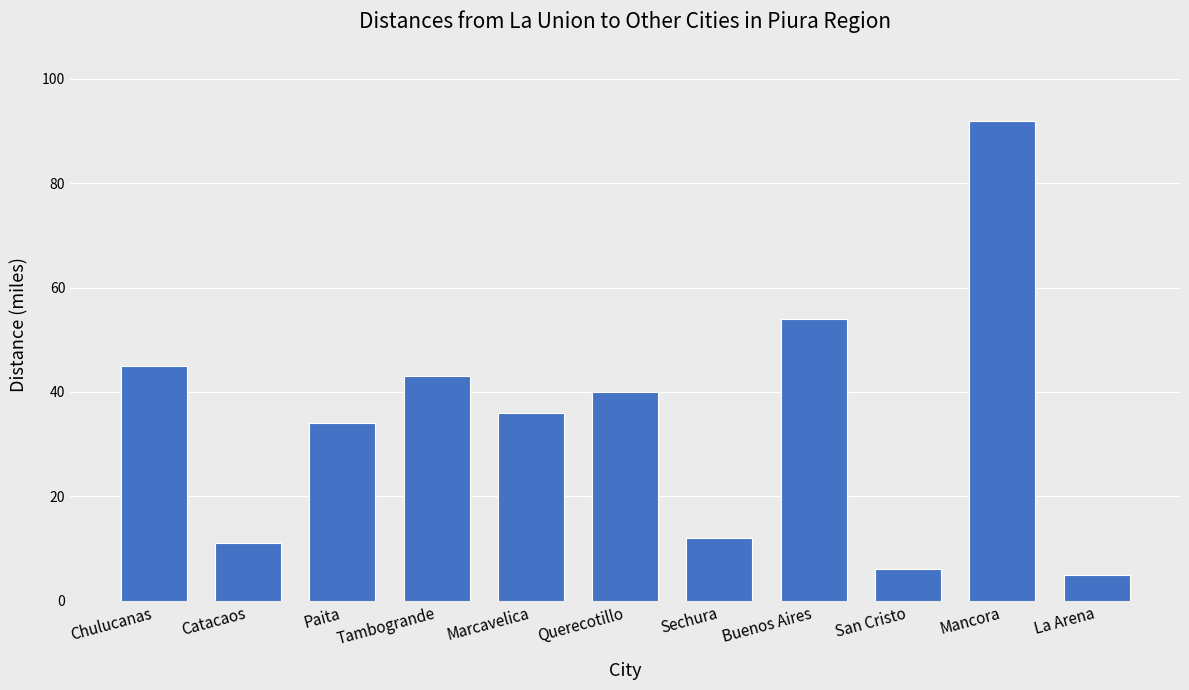

What is the value of the 1st bar from the left?

45